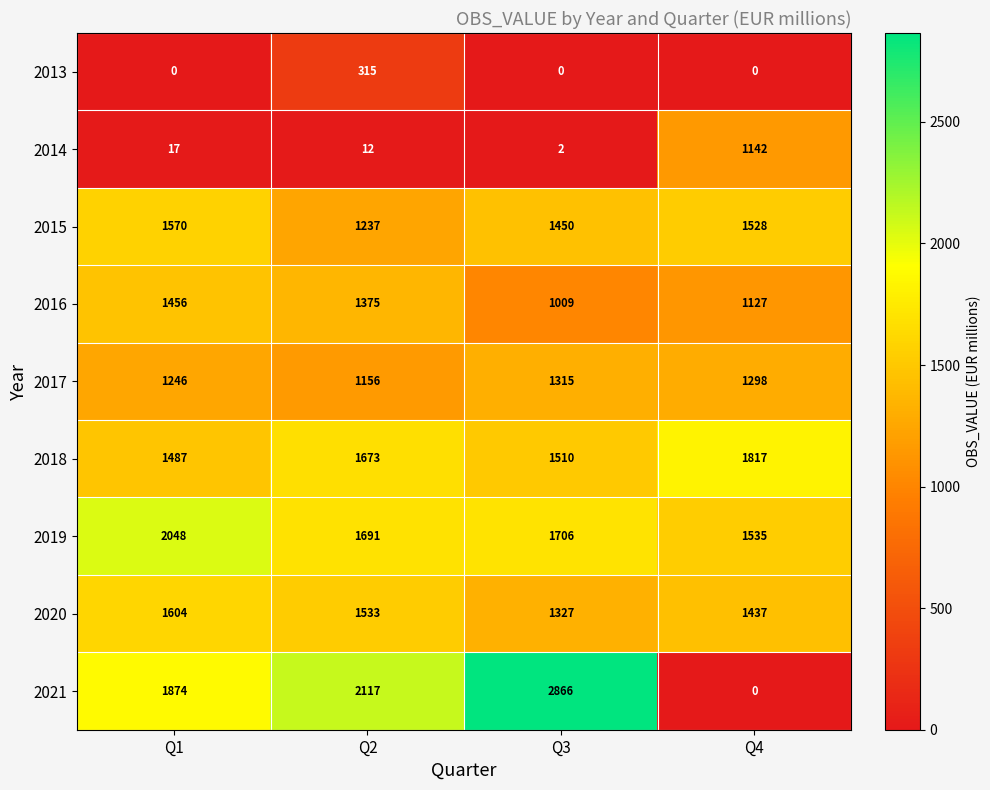

Which category has the highest value across all series?

Q3